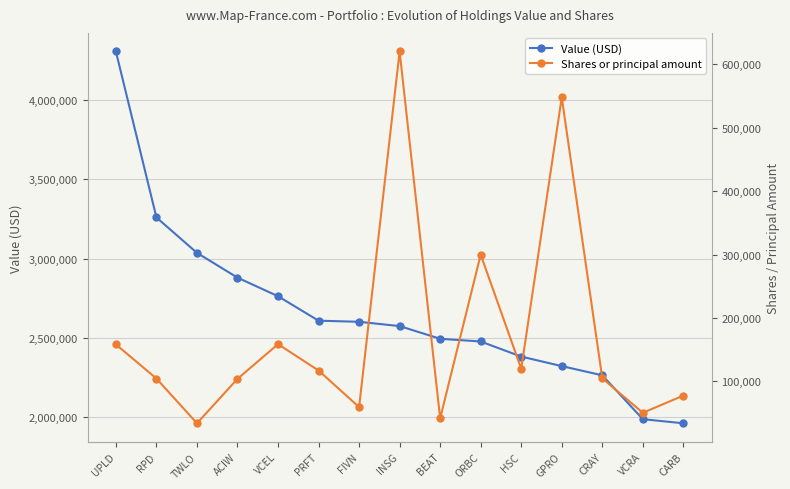

Where is Shares or principal amount nearest to the value 327206?

ORBC